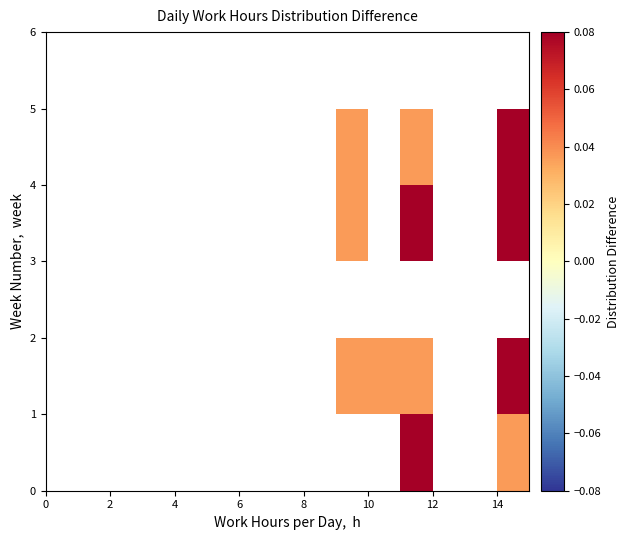

The value of row_0 at 13 is -0.0. True or false?

False